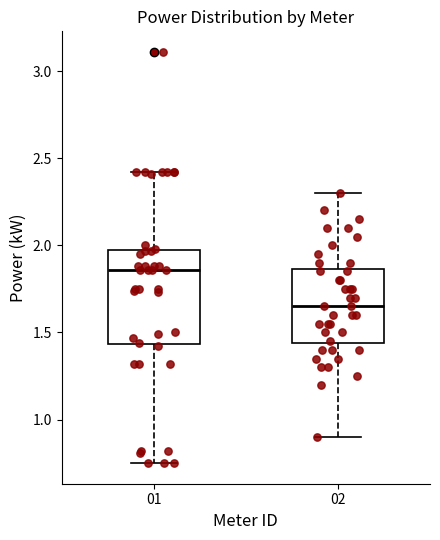

Which box's median line is the highest?

01